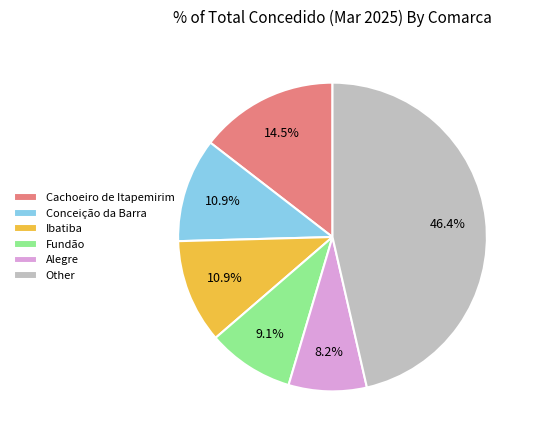

Is Ibatiba the majority of the pie?

No